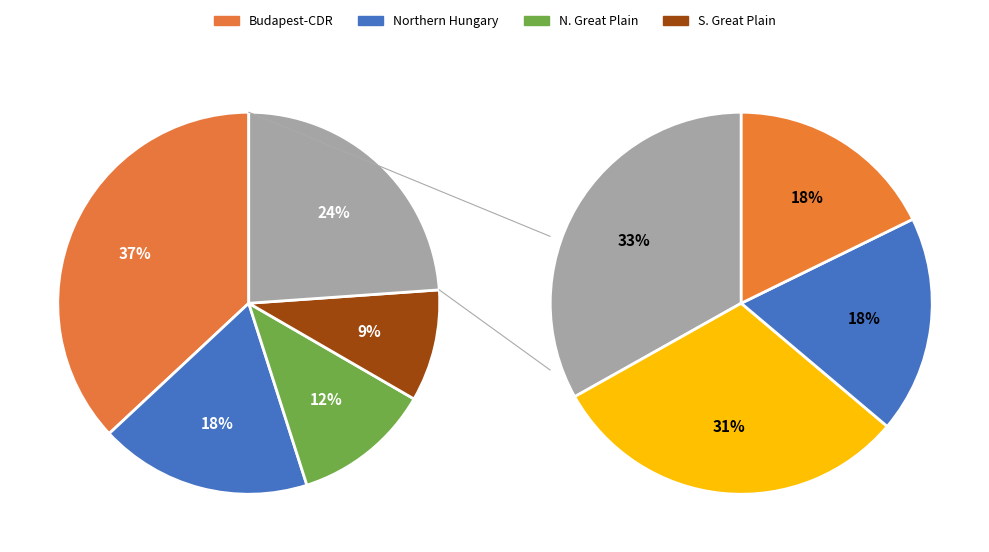

What is the largest slice in the pie chart?

Budapest-Central Danube Region